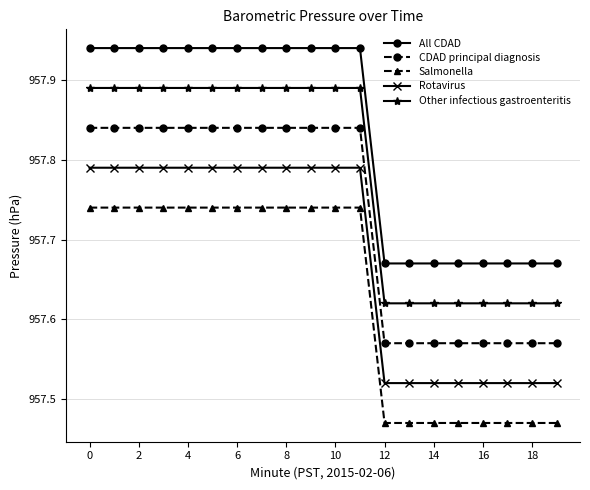

Does the chart display data point markers on the line(s)?

Yes